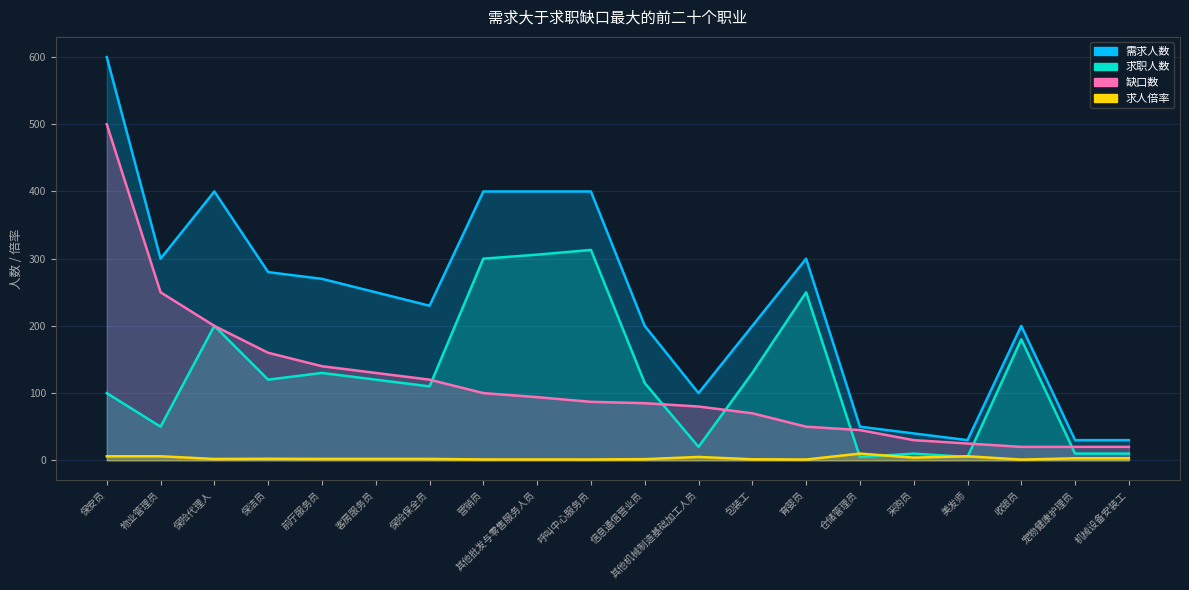

What is the sum of the 求职人数 values at 其他批发与零售服务人员 and 包装工?

436.0